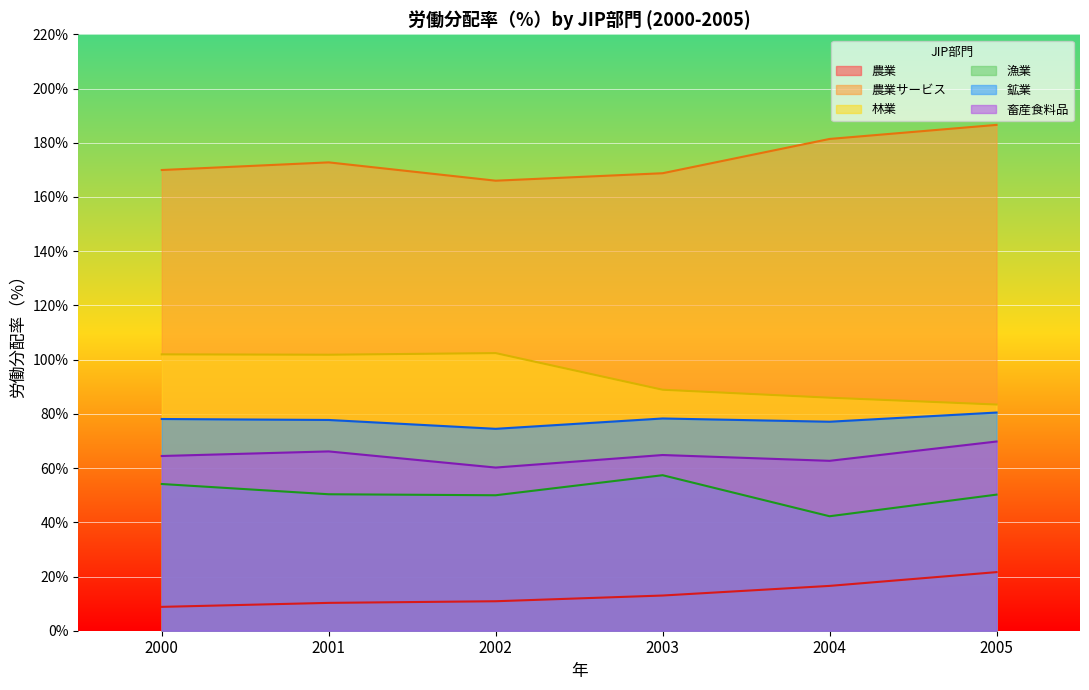

Reading left to right, what are all the values shown in this chart?

農業: 2000=8.8	2001=10.3	2002=10.9	2003=13.0	2004=16.5	2005=21.6
農業サービス: 2000=169.9	2001=172.8	2002=166.0	2003=168.8	2004=181.4	2005=186.6
林業: 2000=101.9	2001=101.8	2002=102.4	2003=88.9	2004=85.9	2005=83.4
漁業: 2000=54.1	2001=50.3	2002=50.0	2003=57.4	2004=42.2	2005=50.2
鉱業: 2000=78.1	2001=77.7	2002=74.5	2003=78.3	2004=77.1	2005=80.5
畜産食料品: 2000=64.4	2001=66.1	2002=60.2	2003=64.8	2004=62.7	2005=69.8